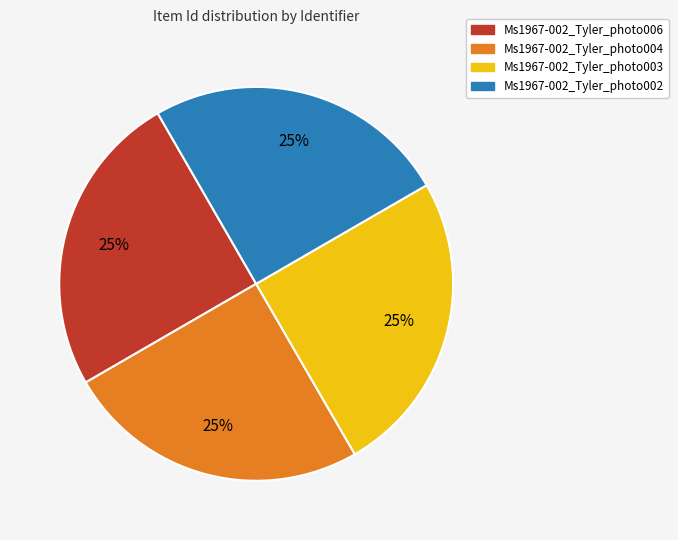

Does Ms1967-002_Tyler_photo006 represent more than half of the total?

No